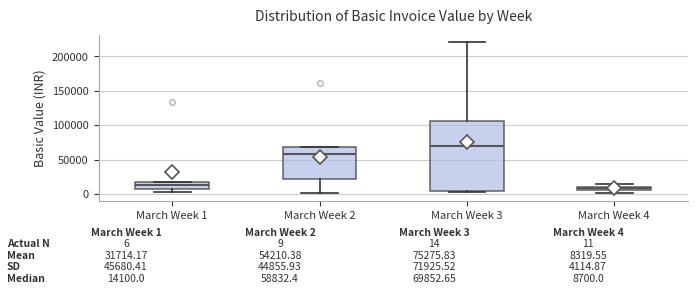

Which box's median line is the highest?

March Week 3